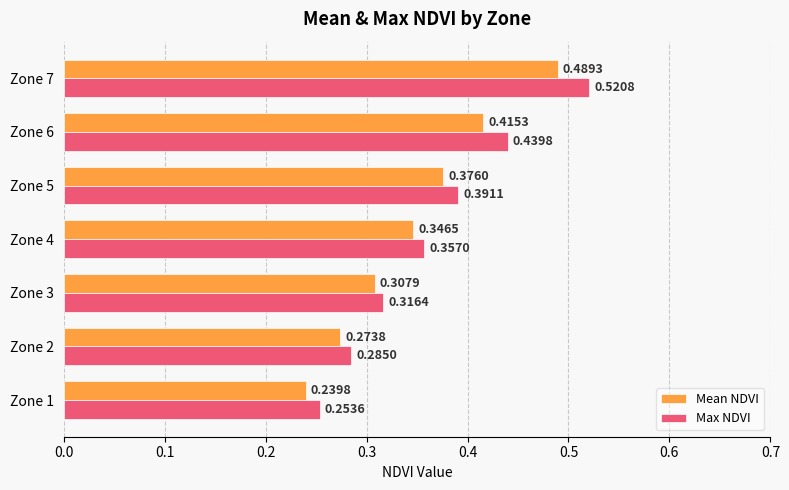

At Zone 7, list the series in order from smallest to largest.

Mean NDVI, Max NDVI